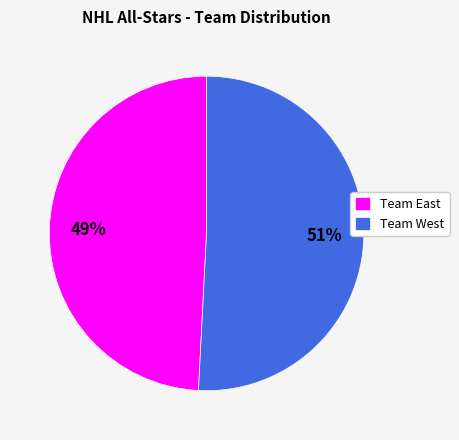

Is it true that Team West is 51% of the pie?

True